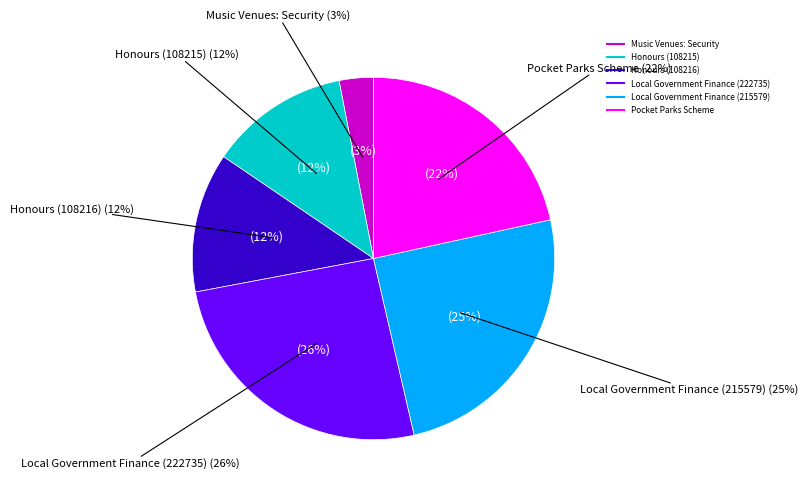

To the nearest percent, what portion does Local Government Finance (222735) represent?

26%